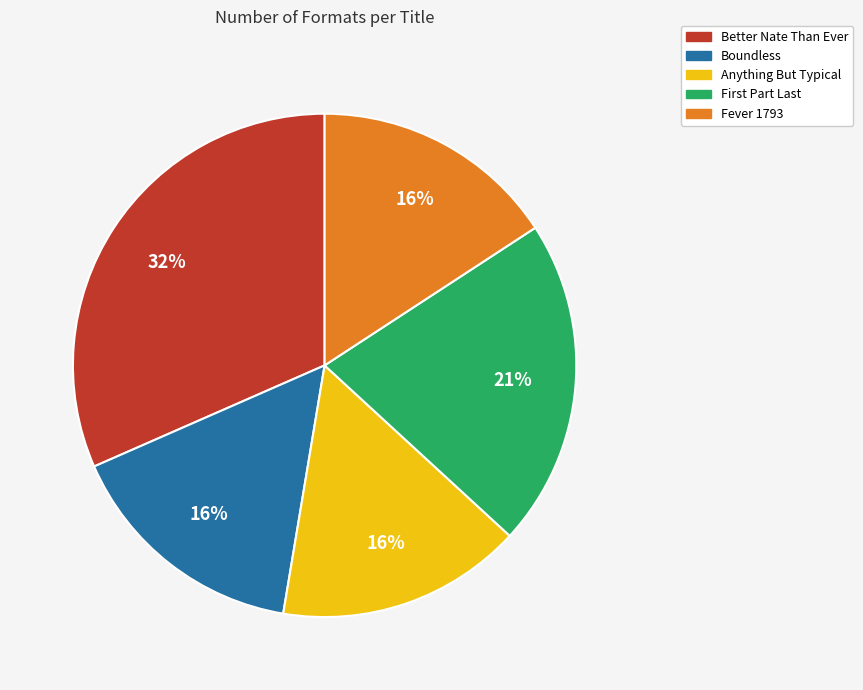

Count the number of slices in the pie.

5